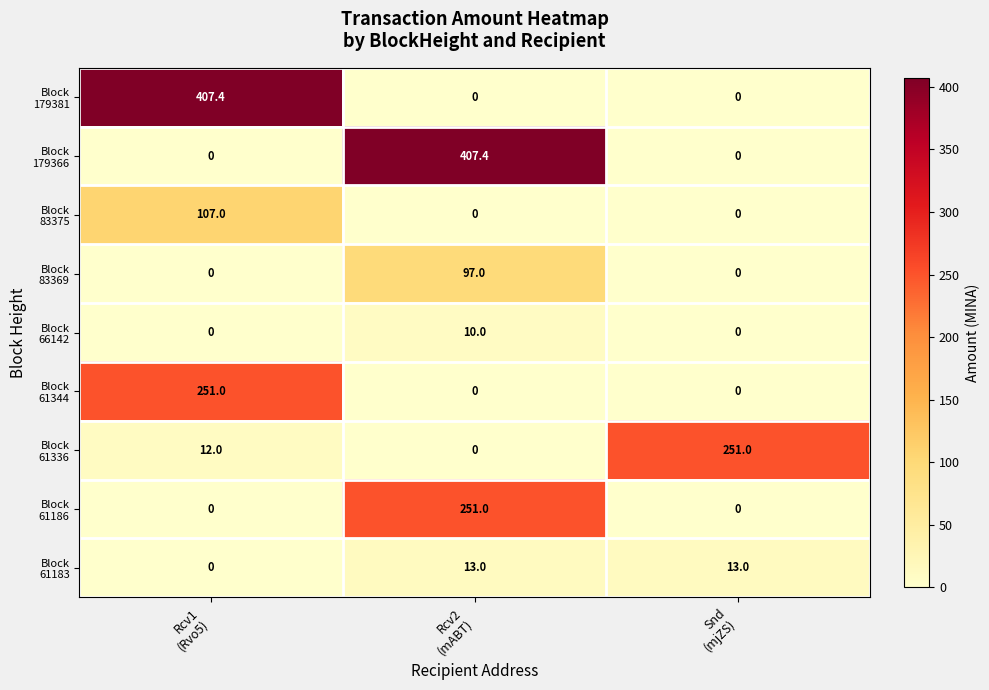

At how many categories does at least one series exceed 63?

3